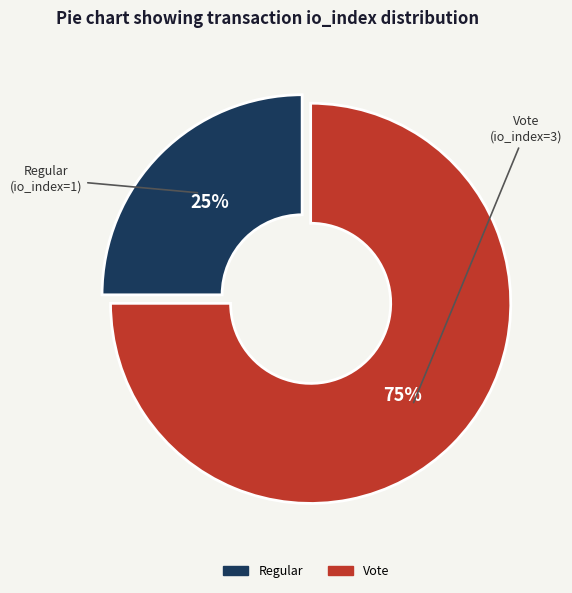

Combined, do Regular and Vote account for over 50%?

Yes